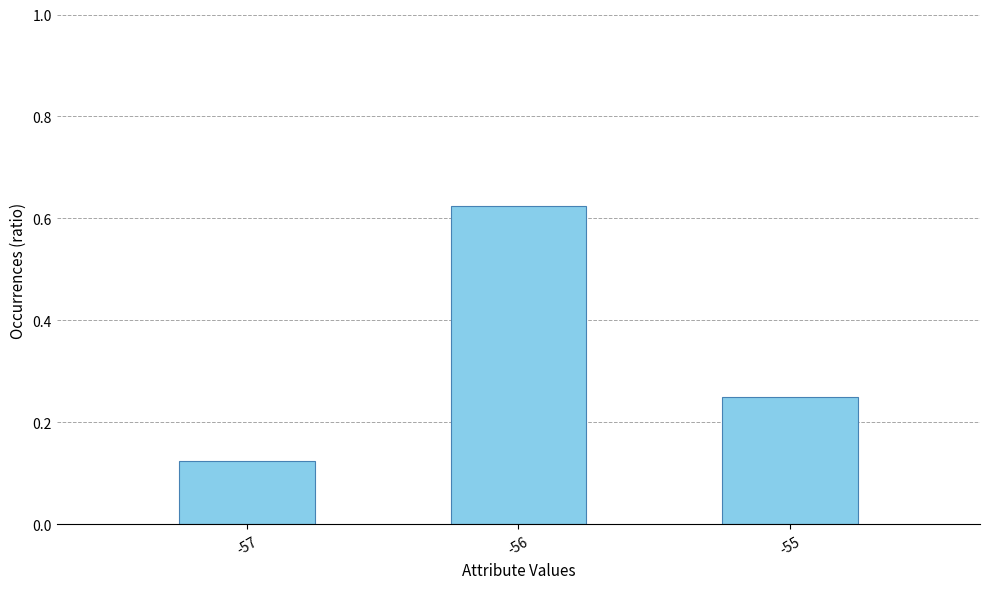

At which category does the chart reach its peak across all series?

-56